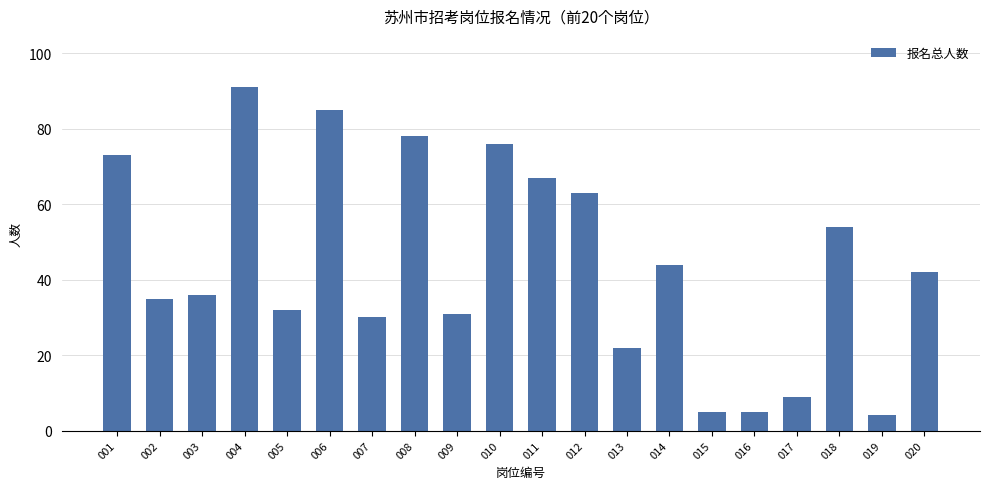

What is the value of the 7th bar from the left?

30